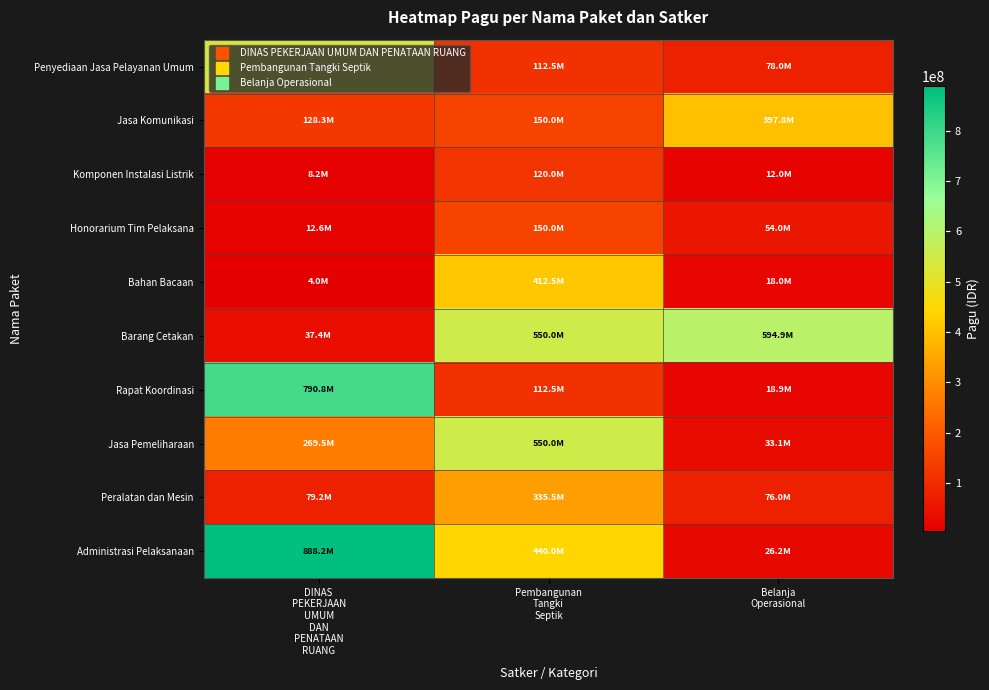

Between DINAS PEKERJAAN UMUM DAN PENATAAN RUANG and Belanja Operasional, which series saw the biggest shift?

Administrasi Pelaksanaan